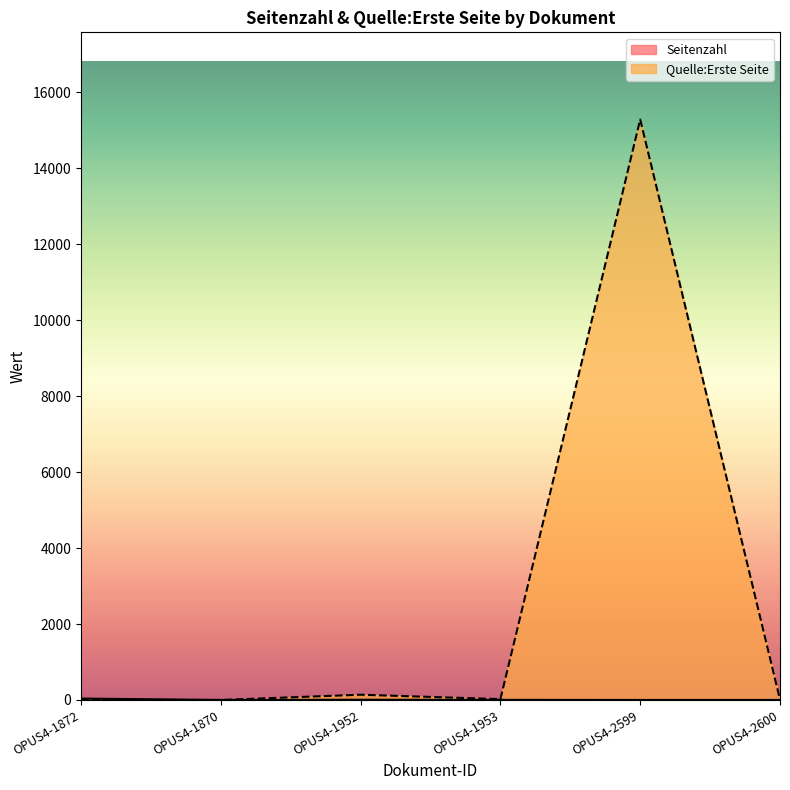

At how many categories does at least one series exceed 1693?

1